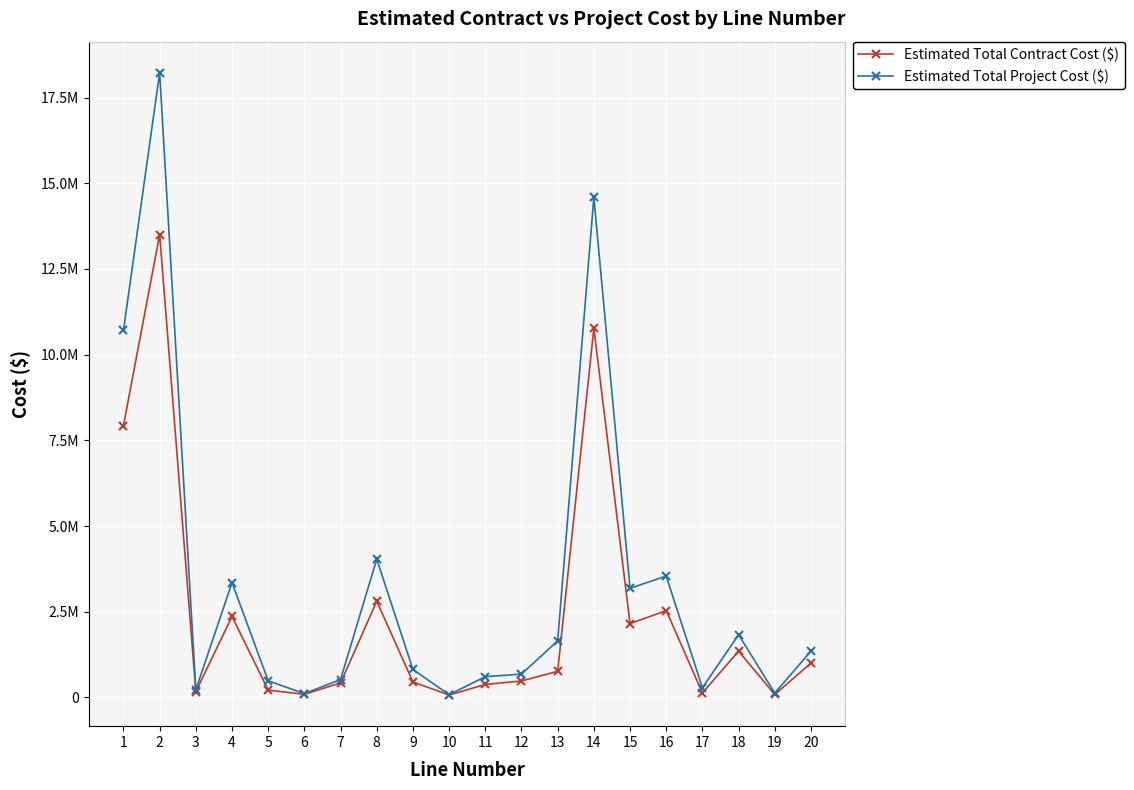

Does the chart have visible grid lines?

Yes